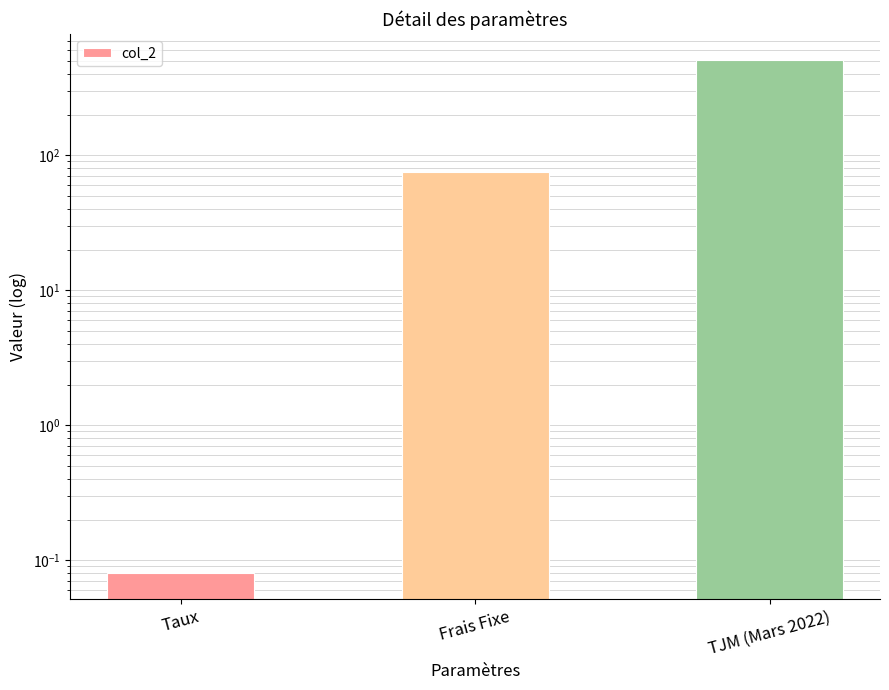

Approximately how many times larger is the value at Frais Fixe compared to TJM (Mars 2022)?

0.1